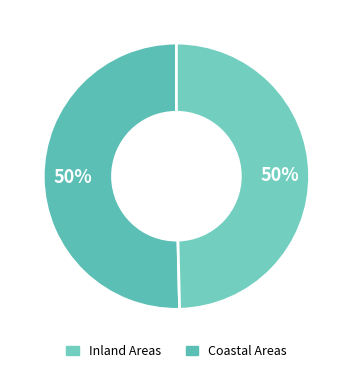

How many slices are in this pie chart?

2